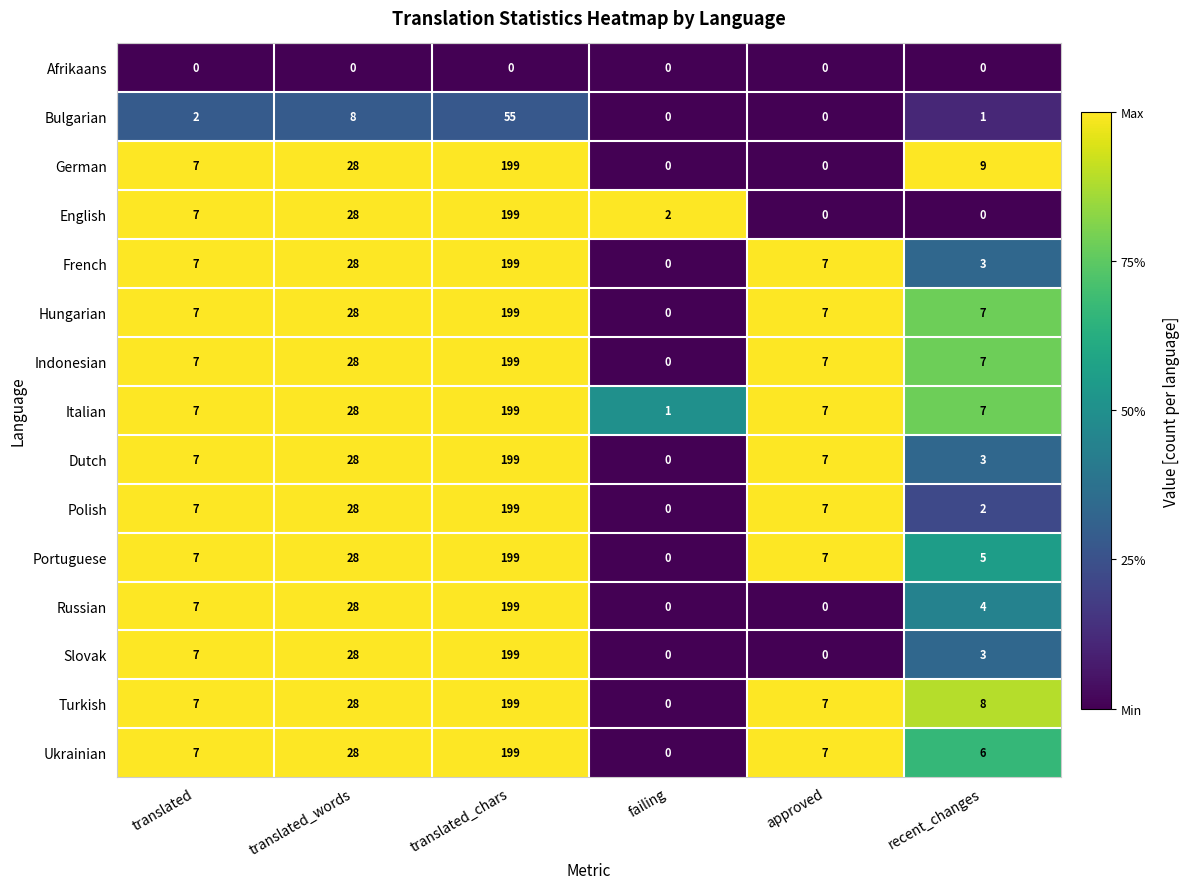

What is the spread (max minus min) of values at translated_chars?

199